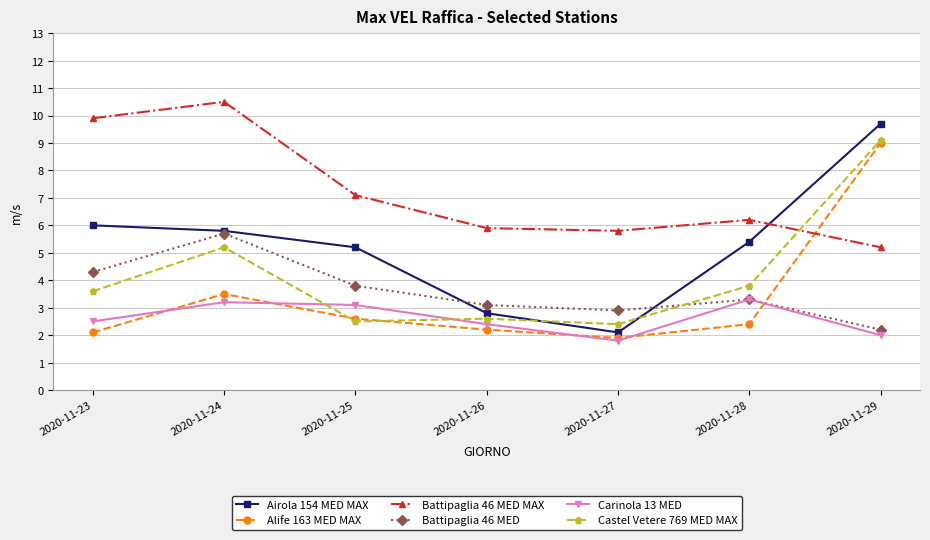

Does the chart have visible grid lines?

Yes